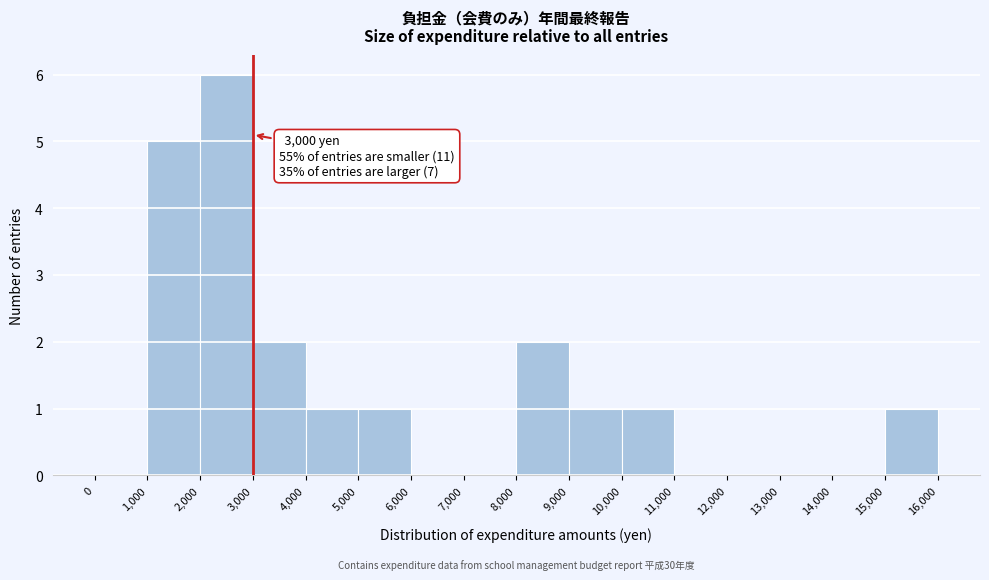

Over which range of the x-axis is the bar tallest?

2,000 to 3,000